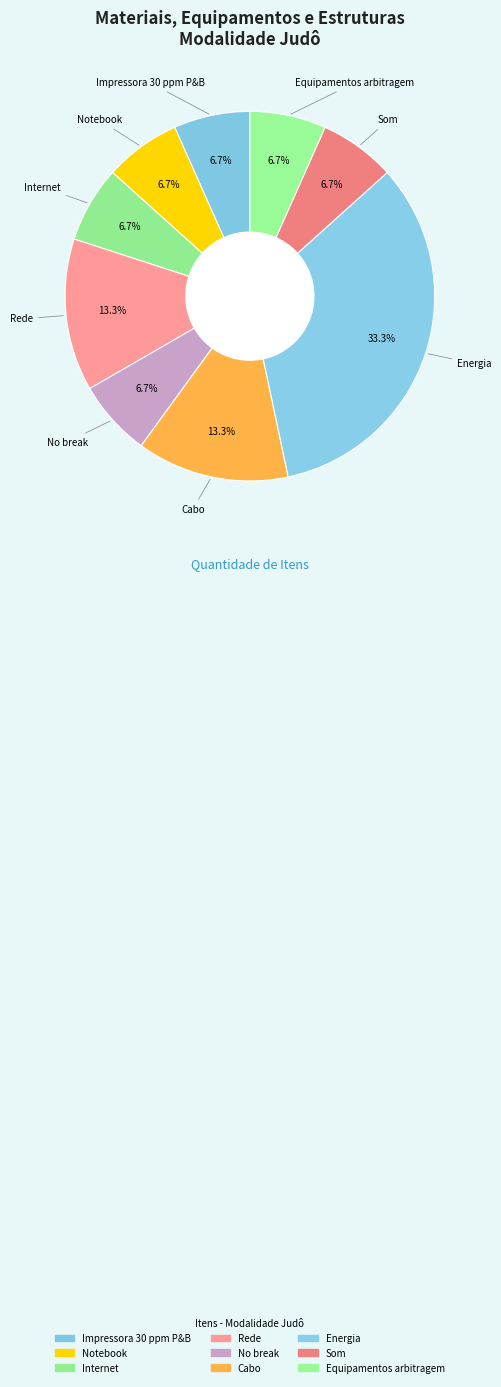

Count the number of slices in the pie.

9